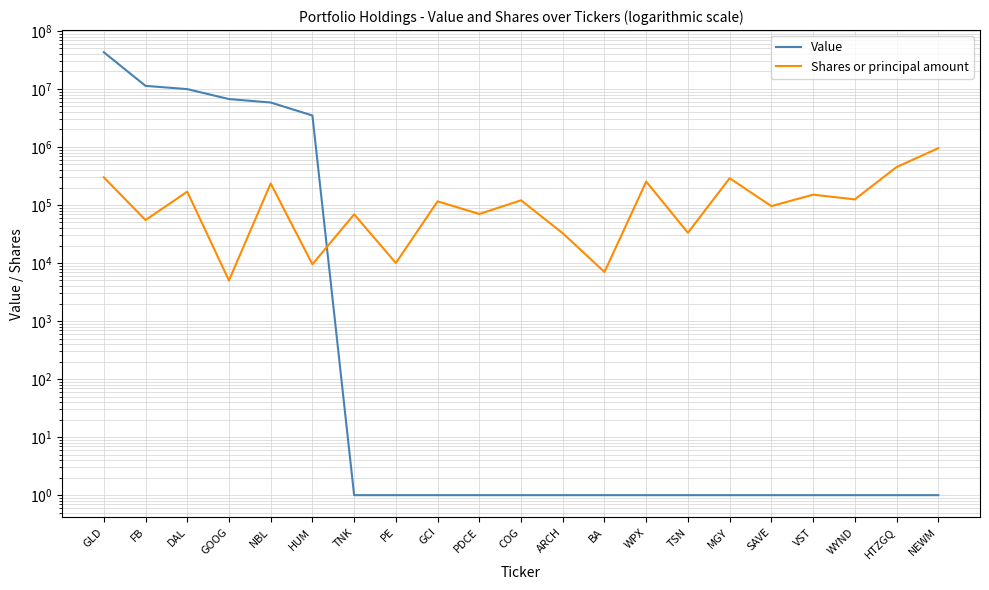

True or false: Value has more than 0 points higher than both neighbors.

False